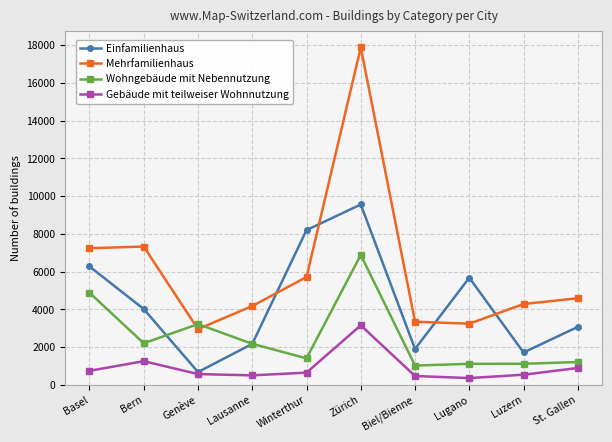

What is the difference between the second highest and second lowest values in the Gebäude mit teilweiser Wohnnutzung series?

785